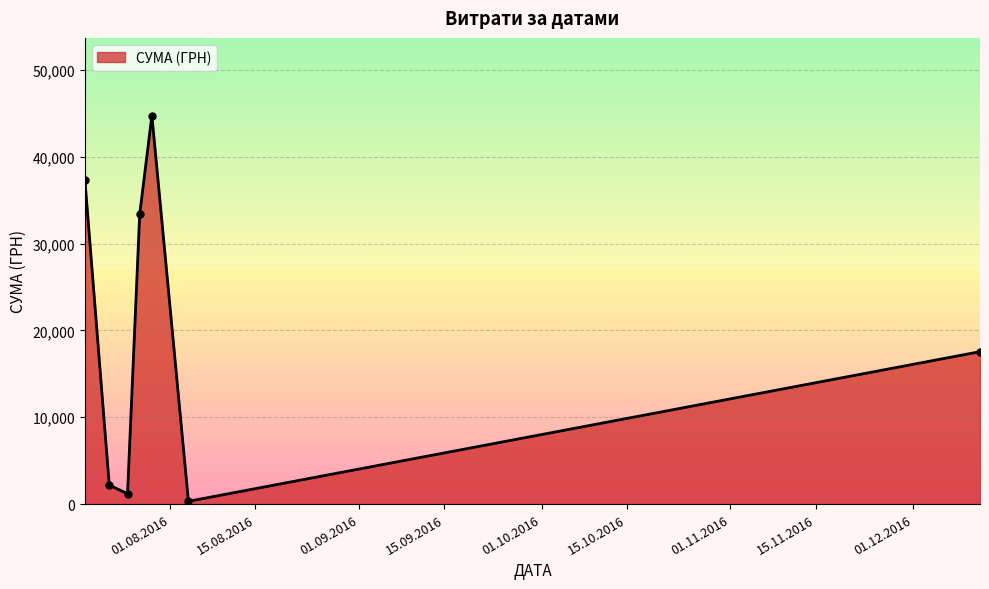

What is the difference between the maximum and minimum values?

44409.0